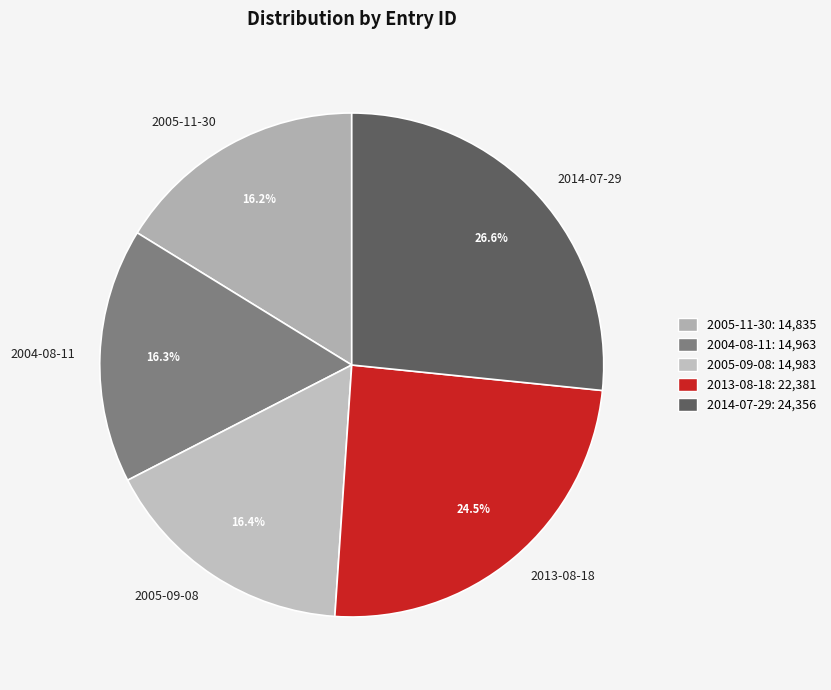

Which has a higher value, 2014-07-29 or 2005-11-30?

2014-07-29